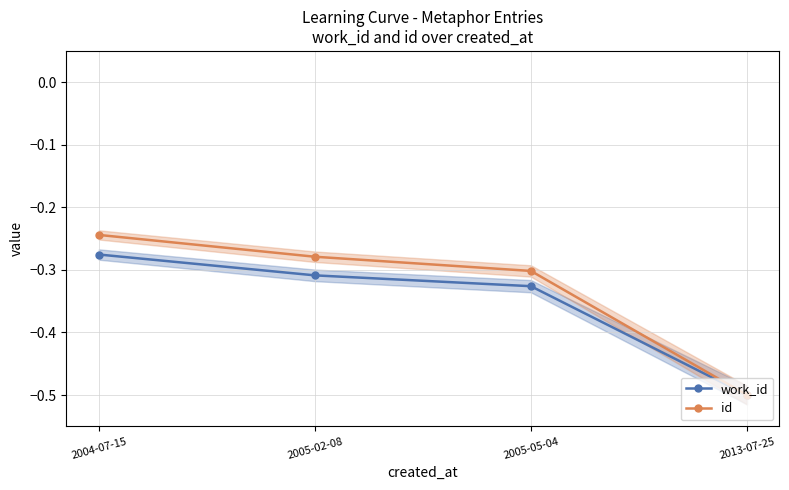

What is the smallest value displayed?

-0.5